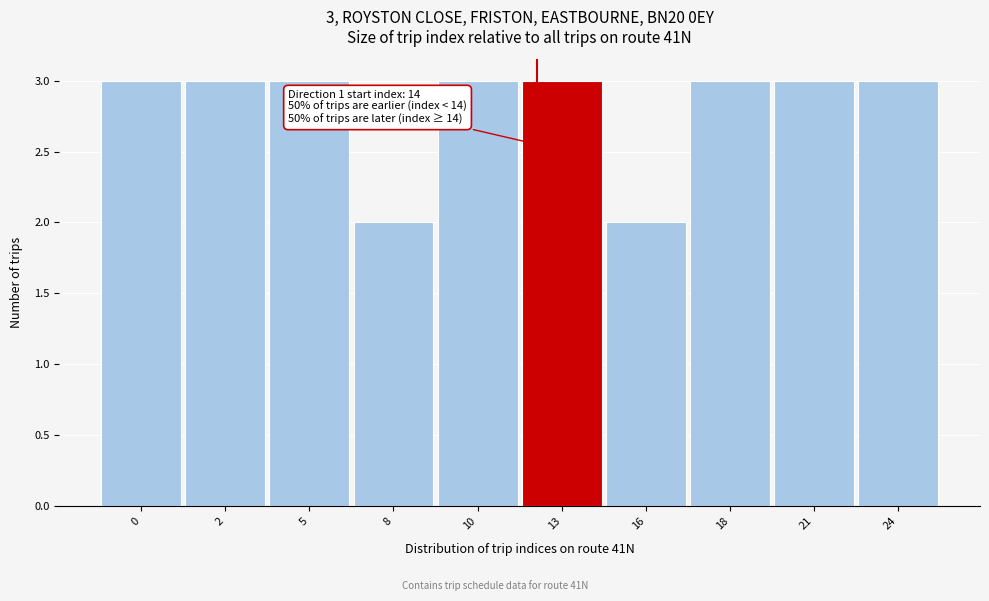

Reading left to right, what are all the values shown in this chart?

0=3	2=3	5=3	8=2	10=3	13=3	16=2	18=3	21=3	24=3